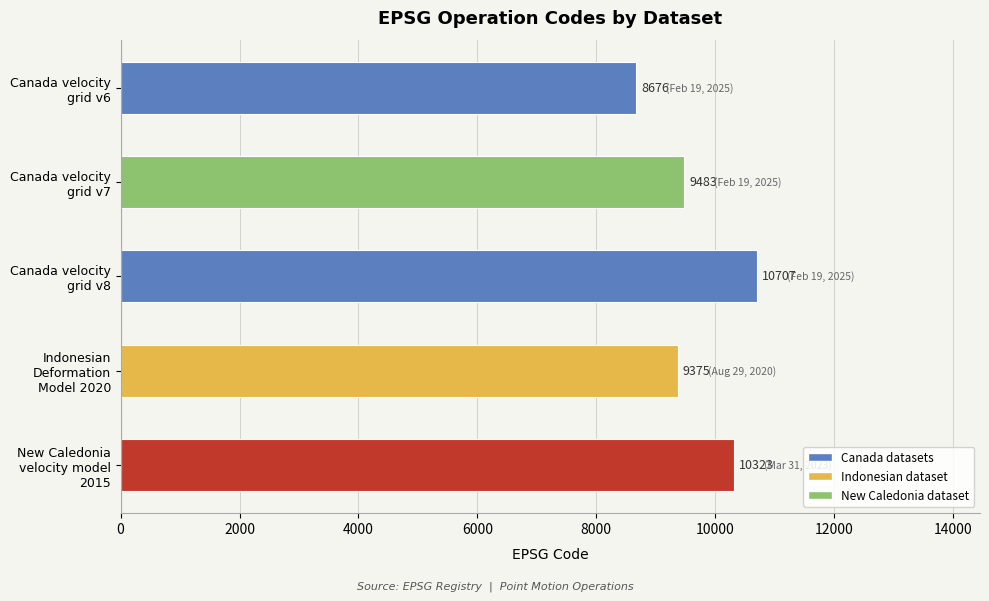

What is the greatest value displayed?

10707